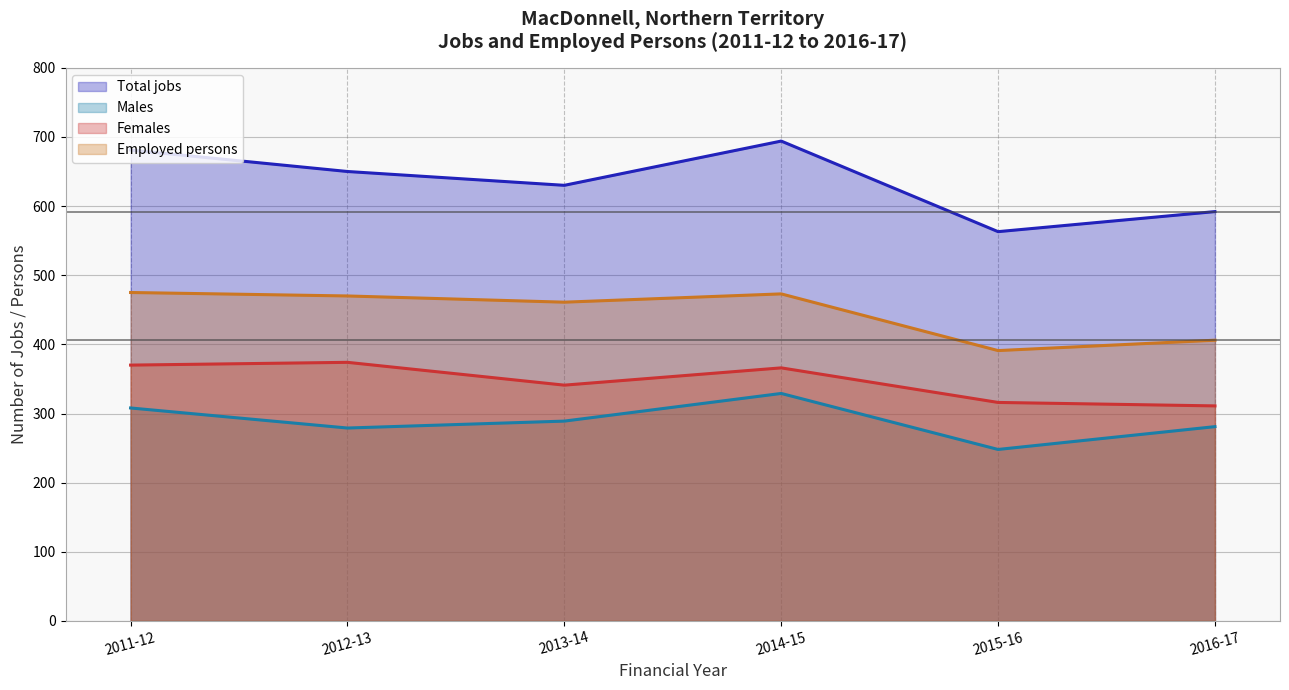

At which category is the sum across all series the highest?

2014-15